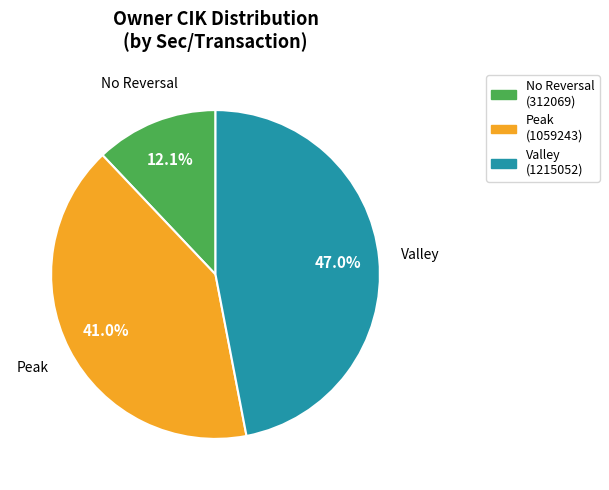

Does any single category account for the majority?

No